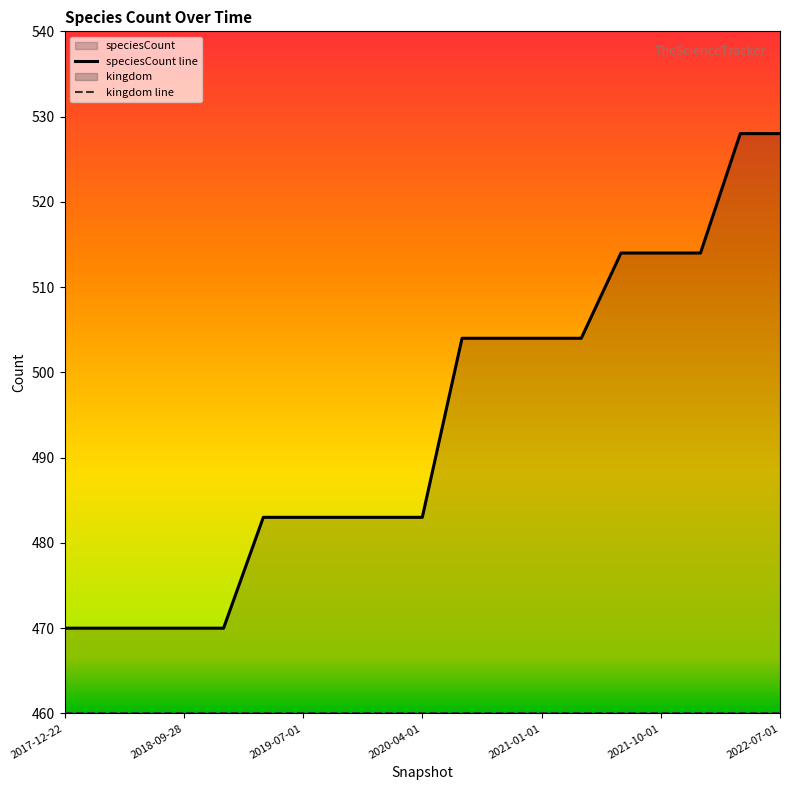

At which category does the chart reach its minimum across all series?

2017-12-22